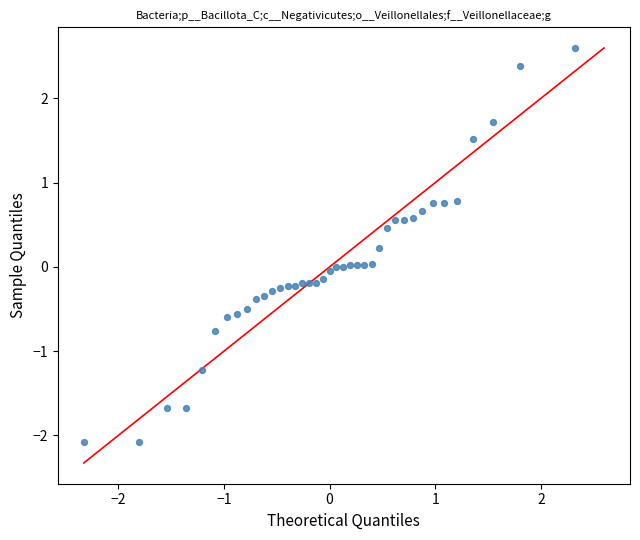

What is the range of Y values (max minus min)?

4.7